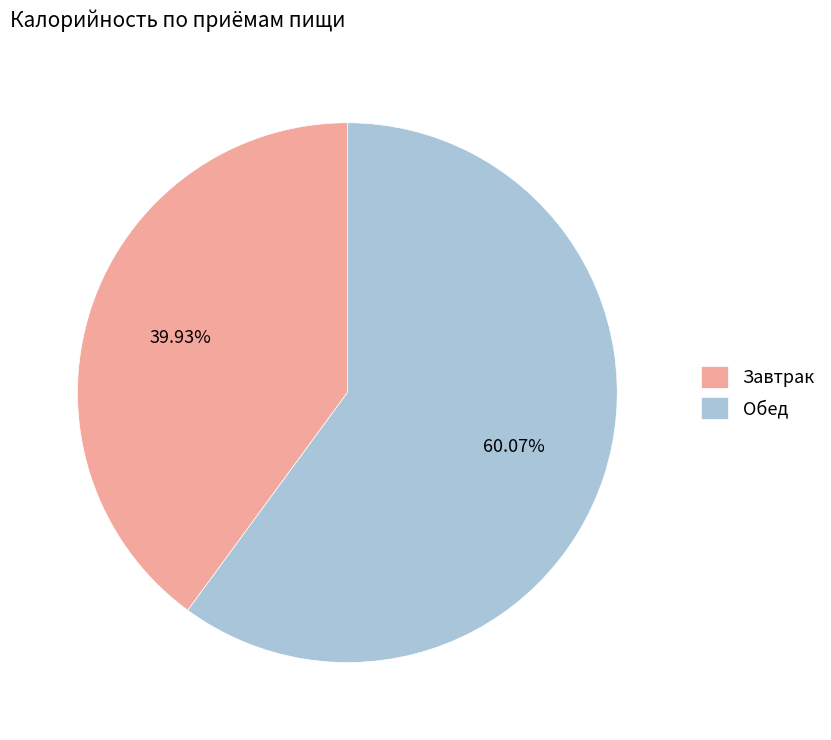

Rank the categories by value from lowest to highest.

Завтрак, Обед